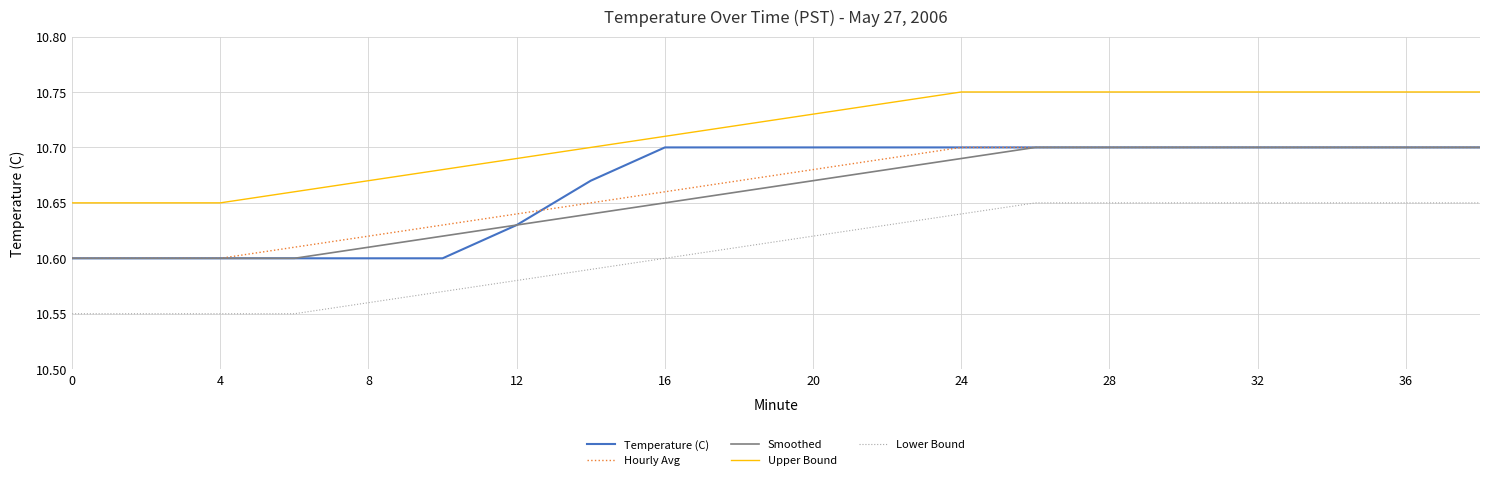

Which series has the largest total across all categories?

Upper Bound